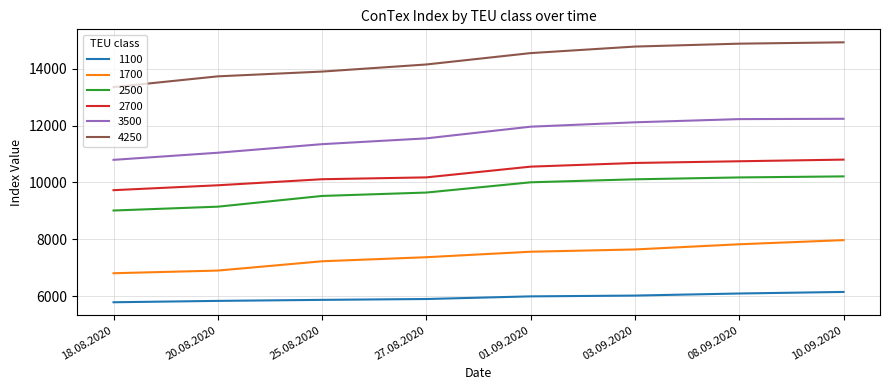

How many lines are shown in the chart?

6